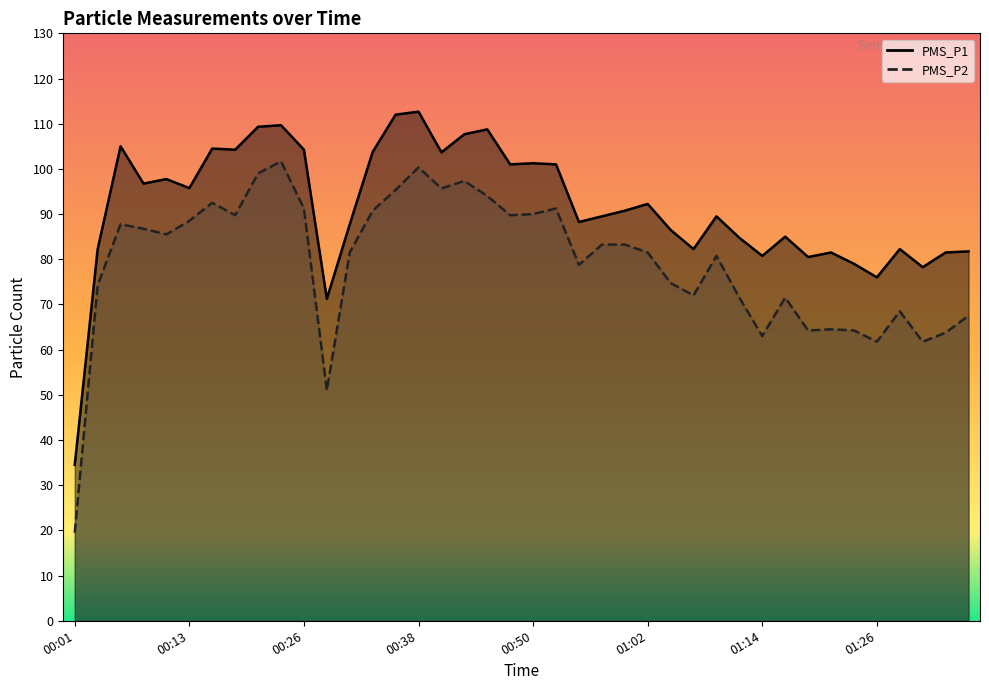

True or false: PMS_P2 and PMS_P1 intersect in this chart.

False